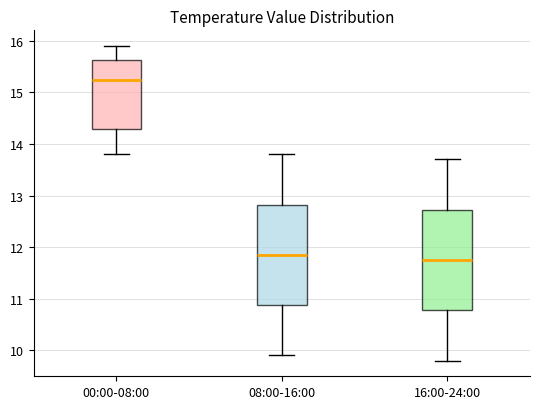

Which box has the highest median line?

00:00-08:00